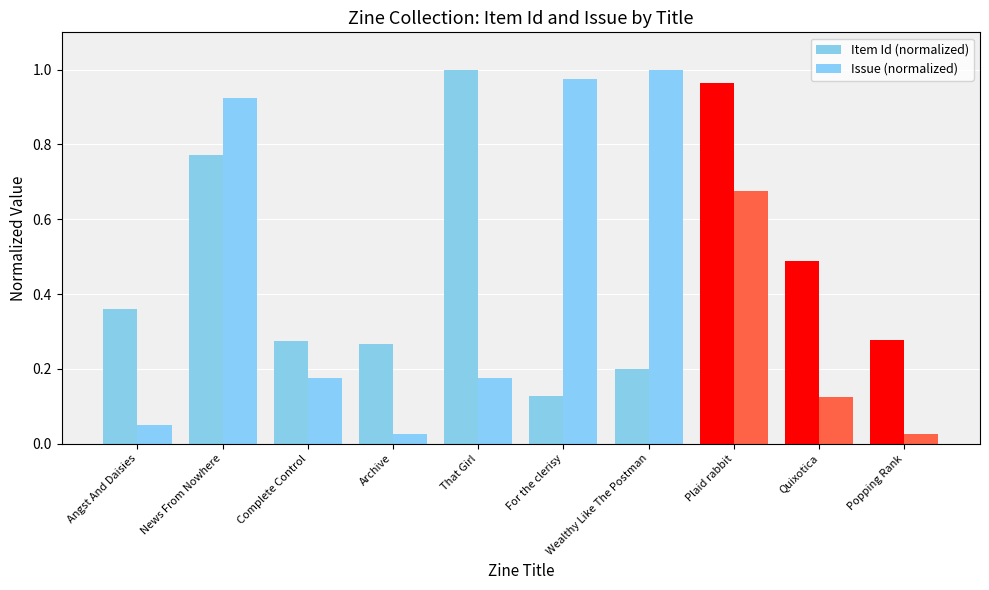

At how many categories does at least one series exceed 0?

10